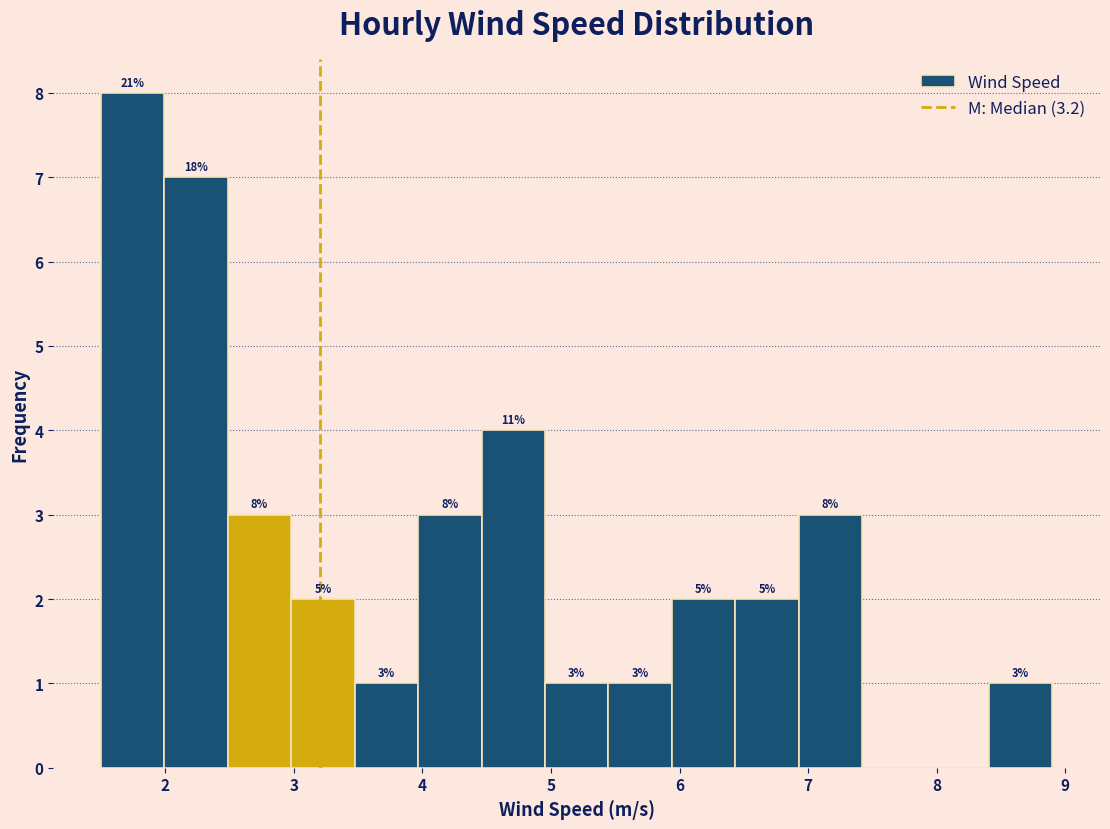

Over which range of the x-axis is the bar tallest?

1.5 to 2.0